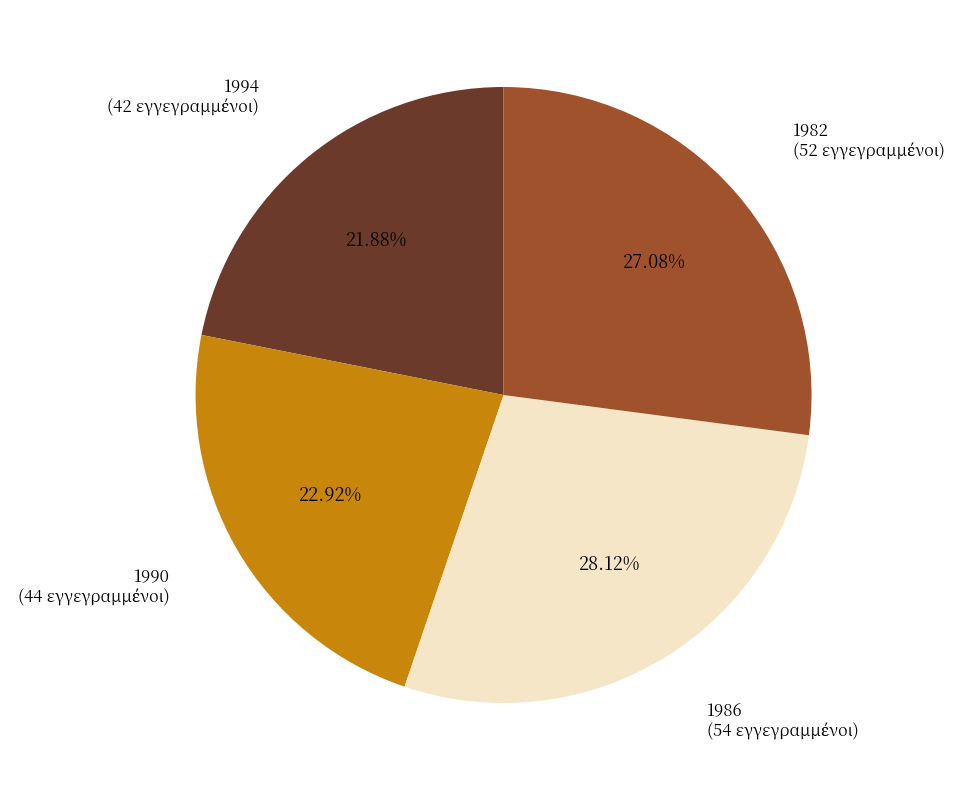

Rank the categories by value from highest to lowest.

1986, 1982, 1990, 1994